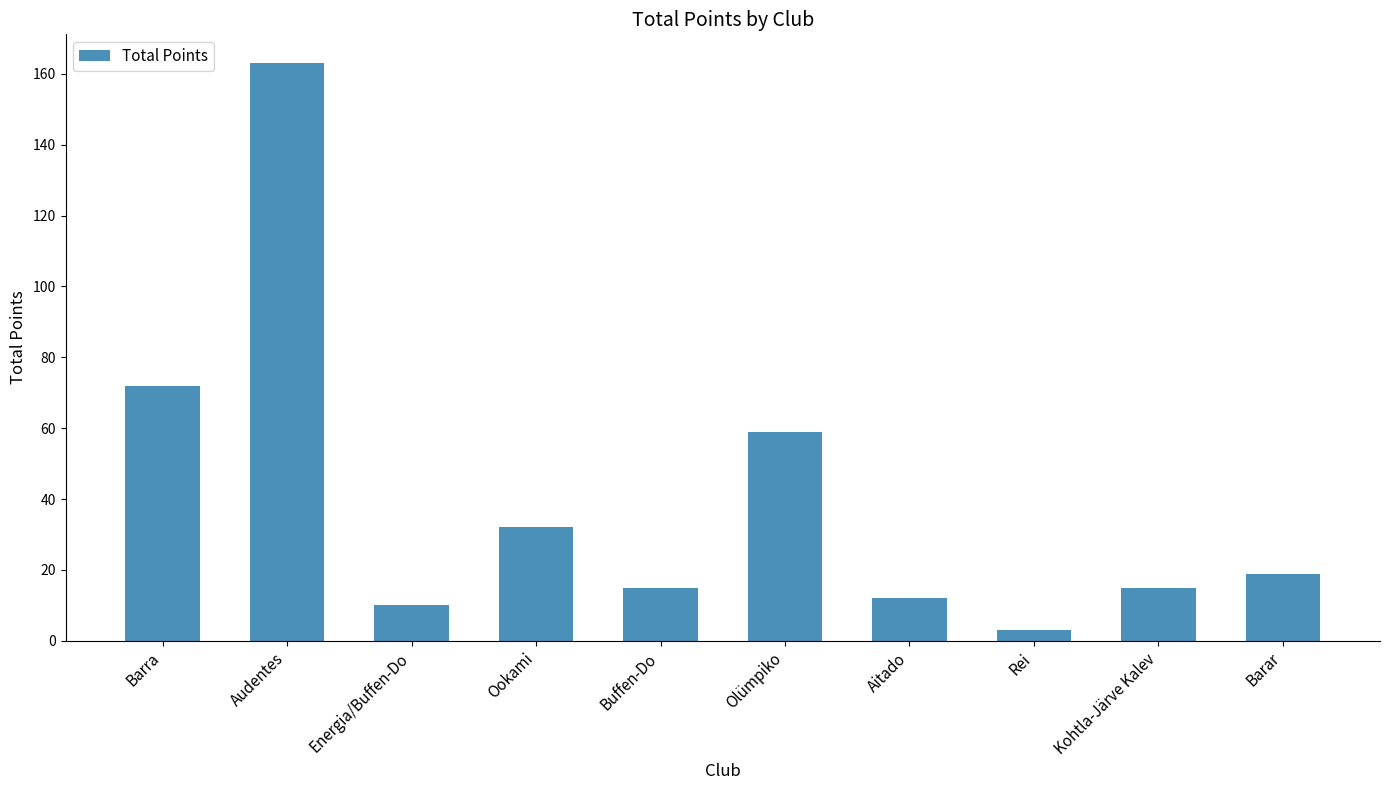

True or false: the data shows 15 at Buffen-Do.

True